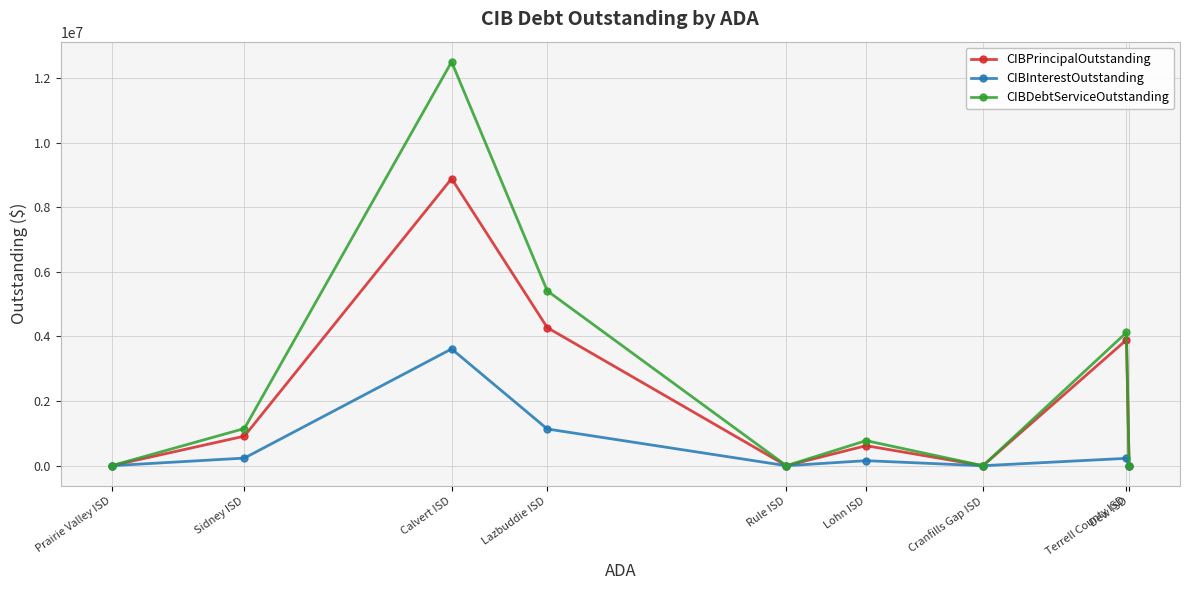

What is the highest value of the CIBPrincipalOutstanding series?

8885000.0